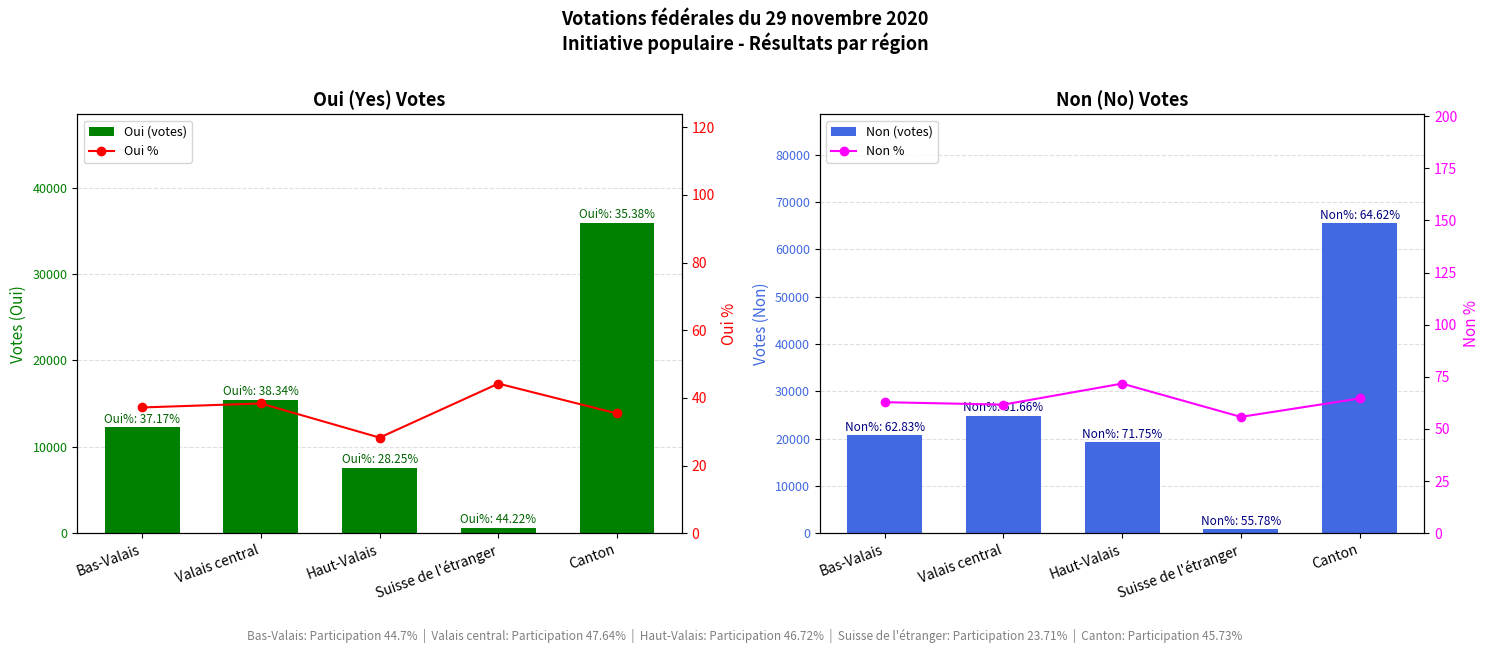

At which category is the sum across all series the highest?

Canton